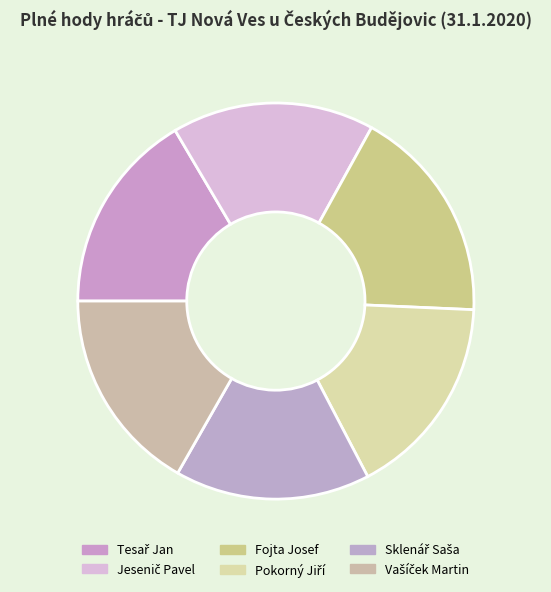

What is the change in value from Jesenič Pavel to Pokorný Jiří?

+1